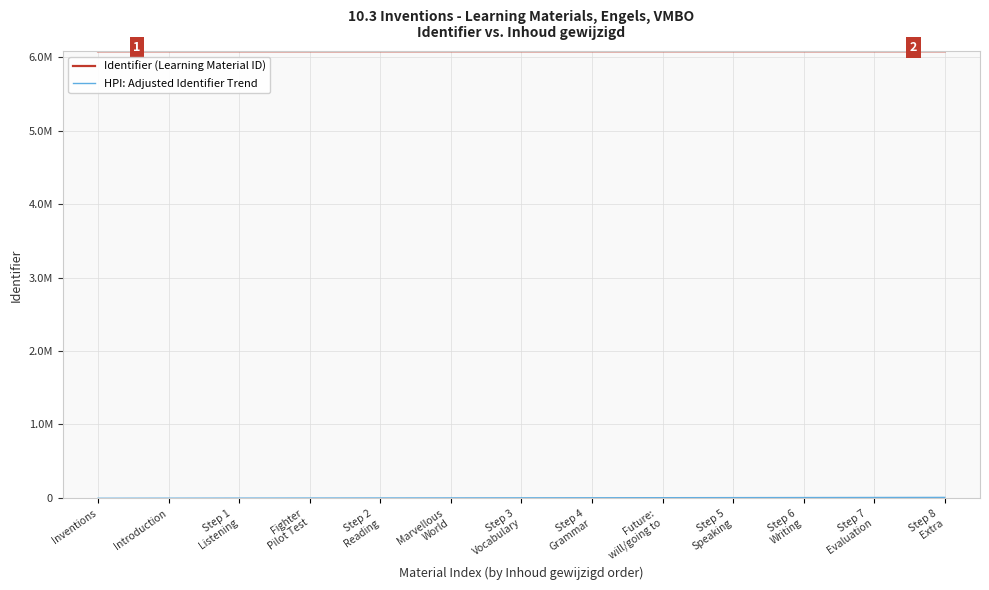

What is the difference between the HPI: Adjusted Identifier Trend values at Step 6
Writing and Step 7
Evaluation?

1002.0